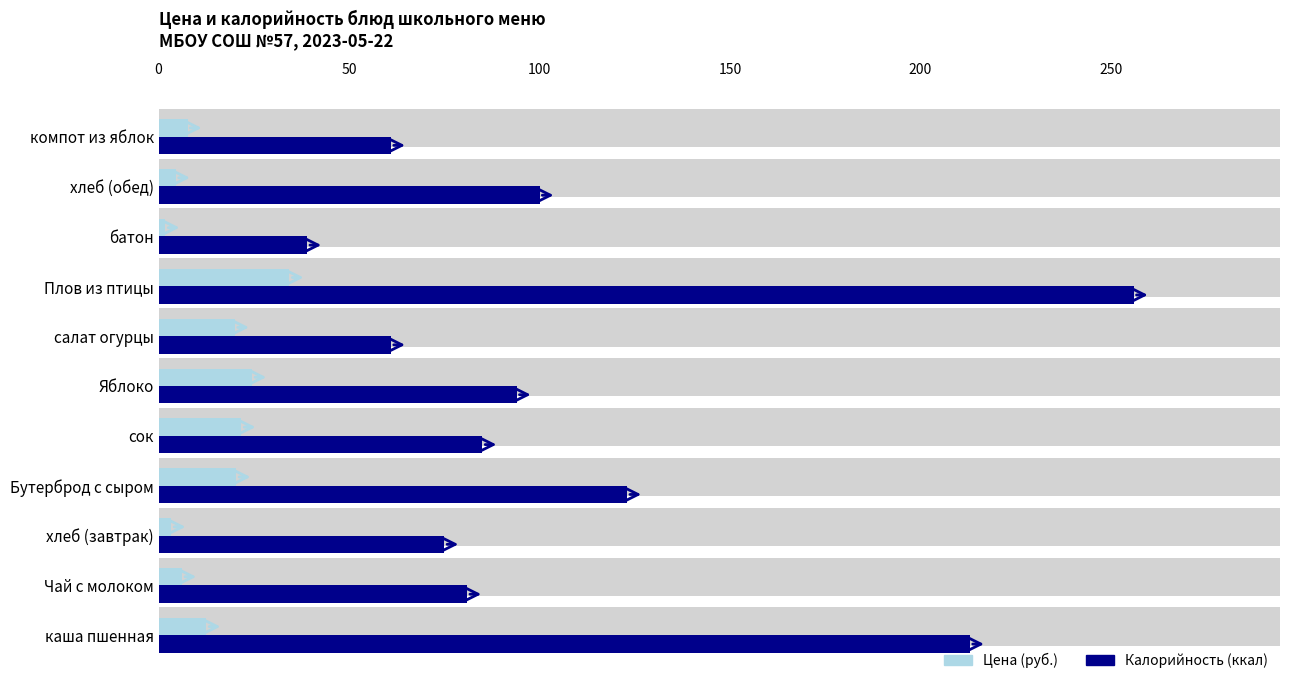

The value of Калорийность (ккал) at компот из яблок is 105.3. True or false?

False